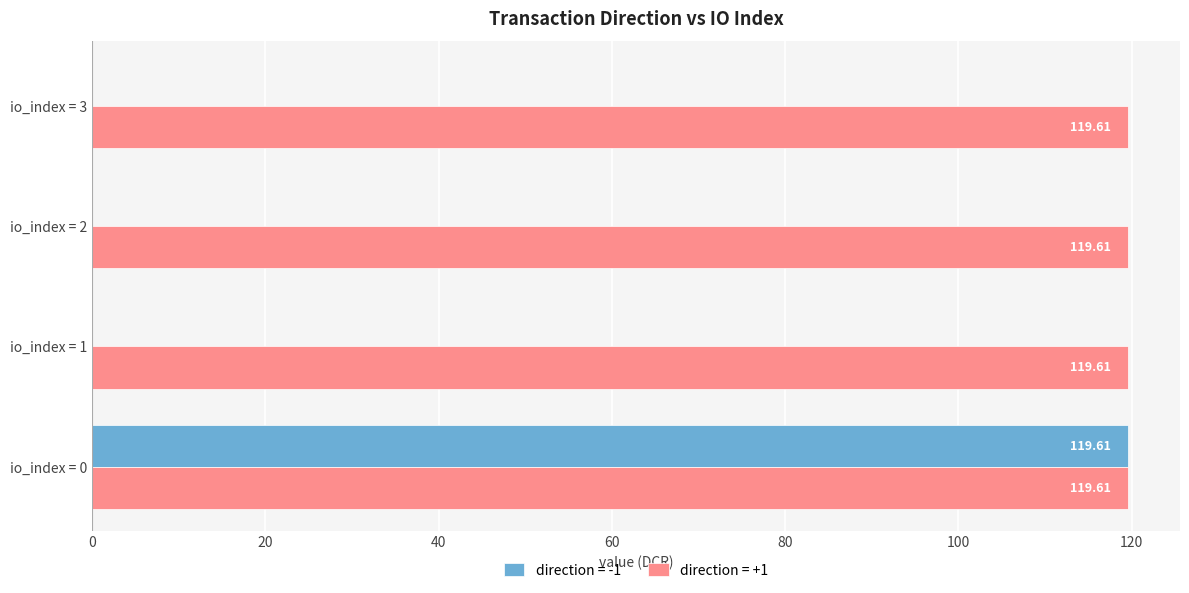

Which series changed the most between io_index = 0 and io_index = 2?

direction = -1